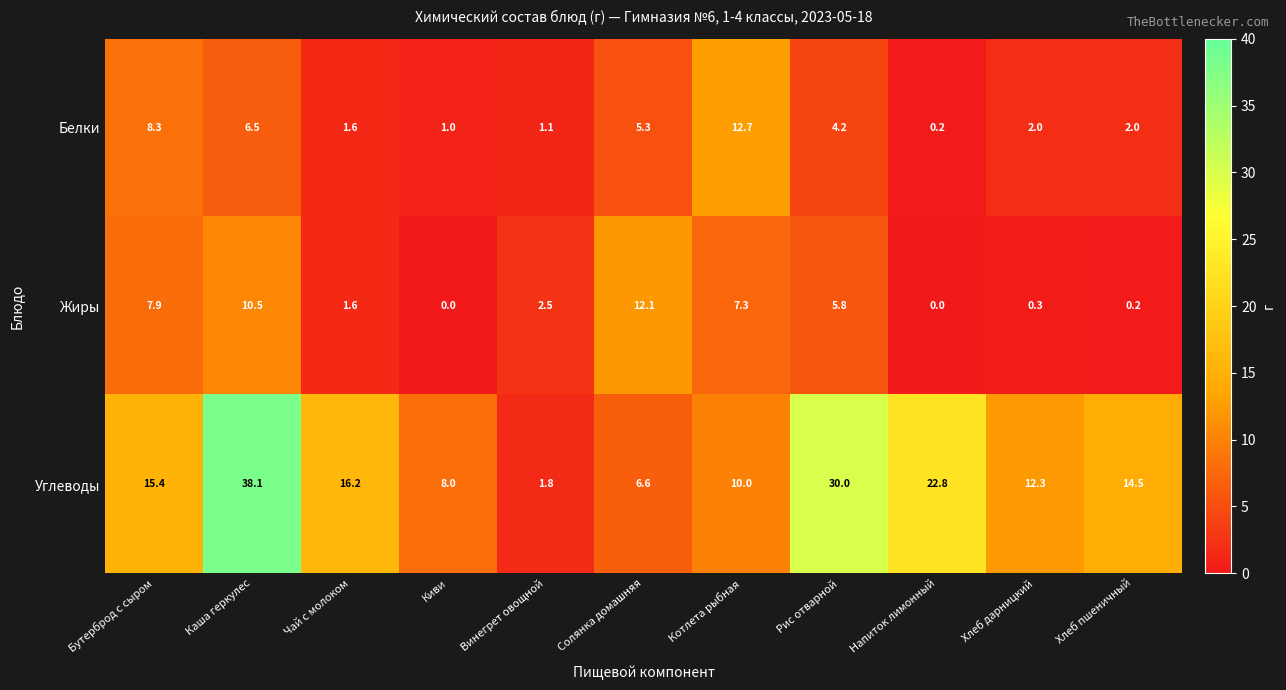

How many values in the Белки series are below 2?

4